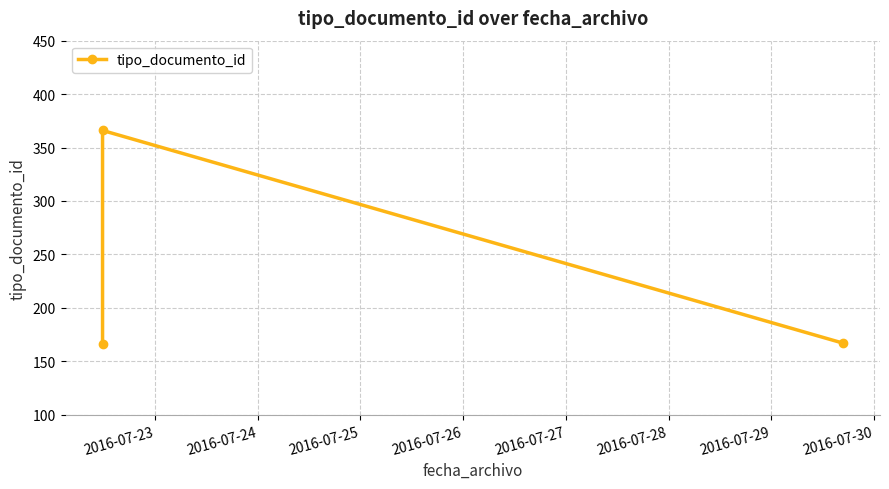

What is the greatest value displayed?

366